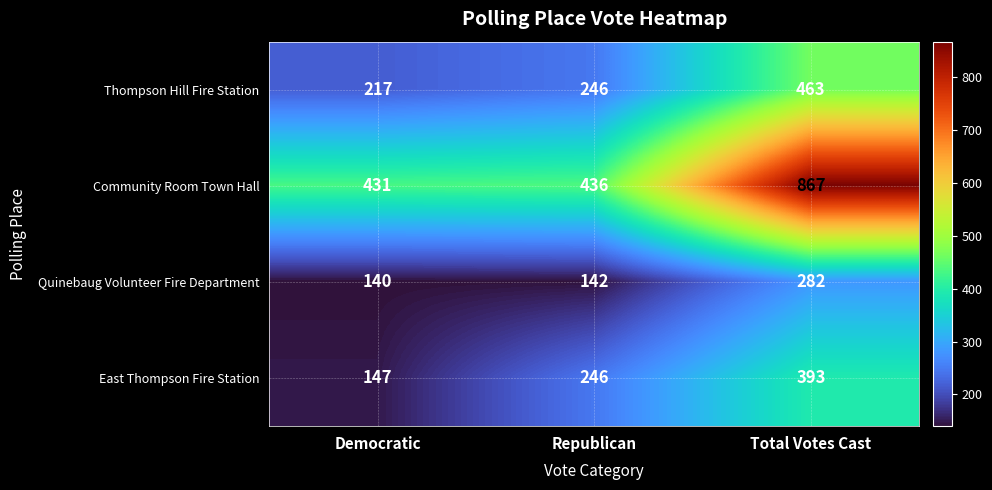

Which series changed the most between Democratic and Republican?

East Thompson Fire Station